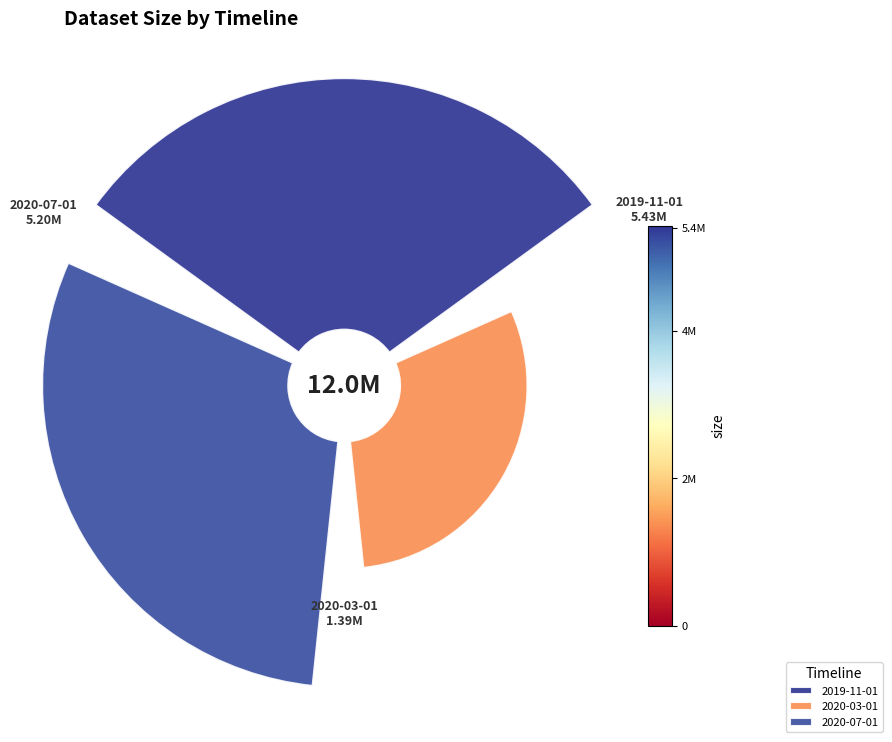

To the nearest percent, what is the average slice percentage?

33%